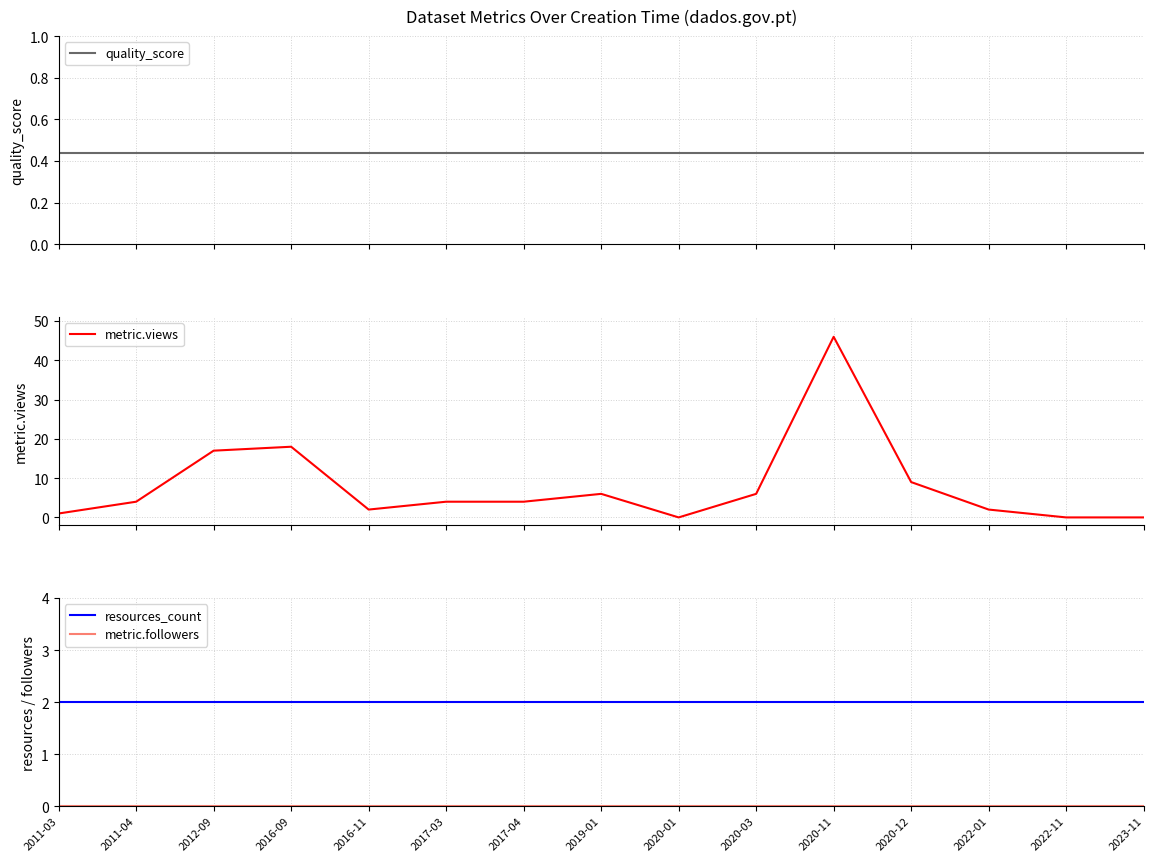

The quality_score series shows 0.8 at 2022-11. True or false?

False